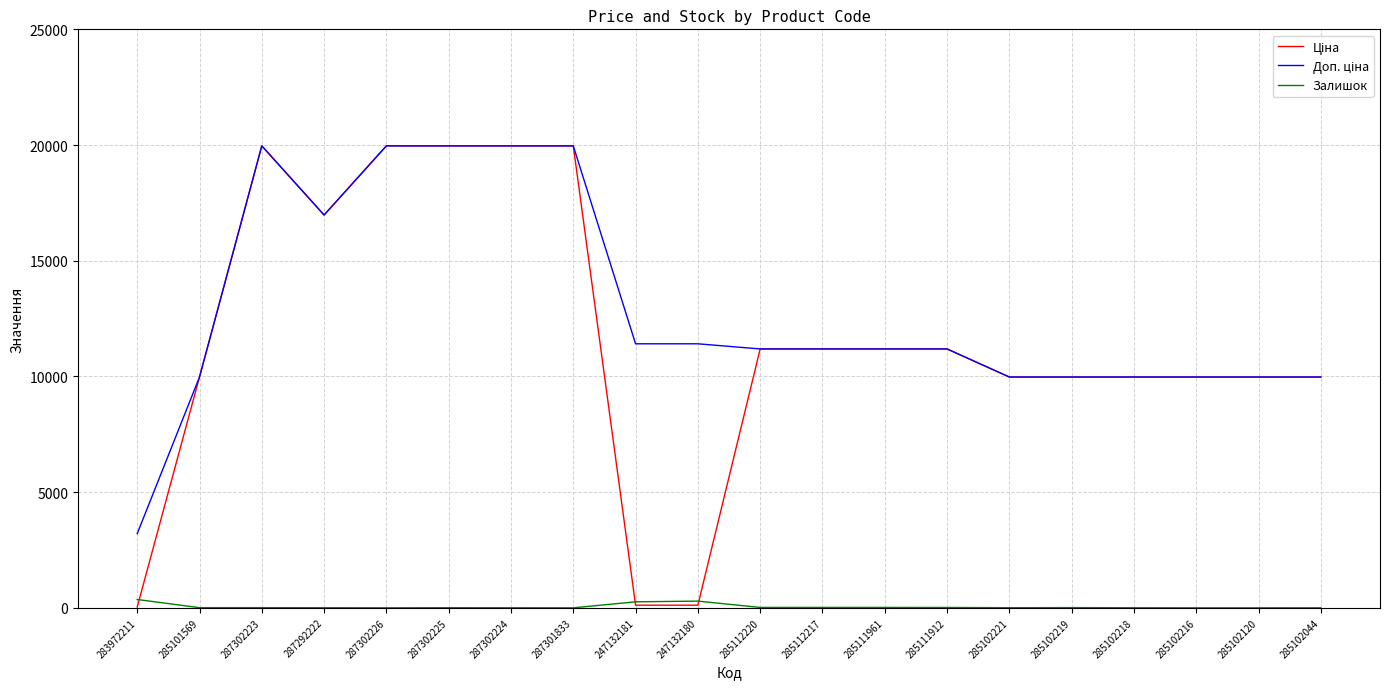

True or false: Залишок has a value of 3.0 at 285102218.

True